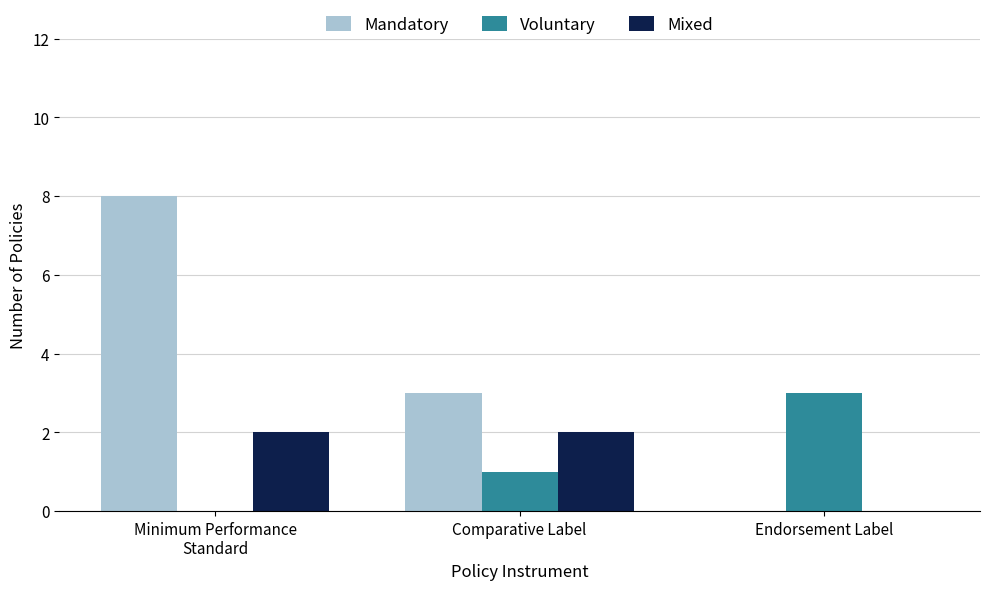

What is the maximum value shown in the chart?

8